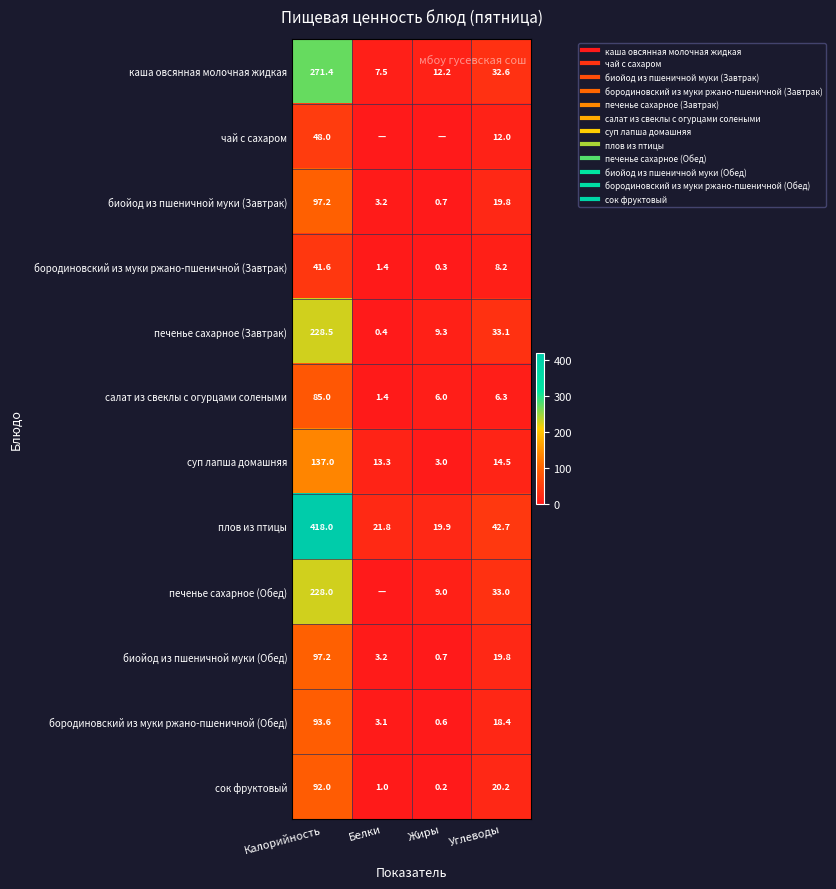

Where is биойод из пшеничной муки (Завтрак) nearest to the value 48?

Углеводы